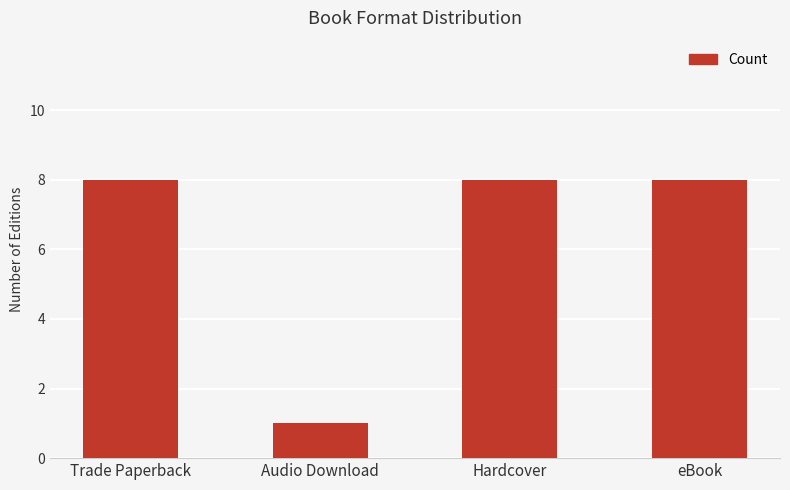

Count the values in the range 8 to 9.

3